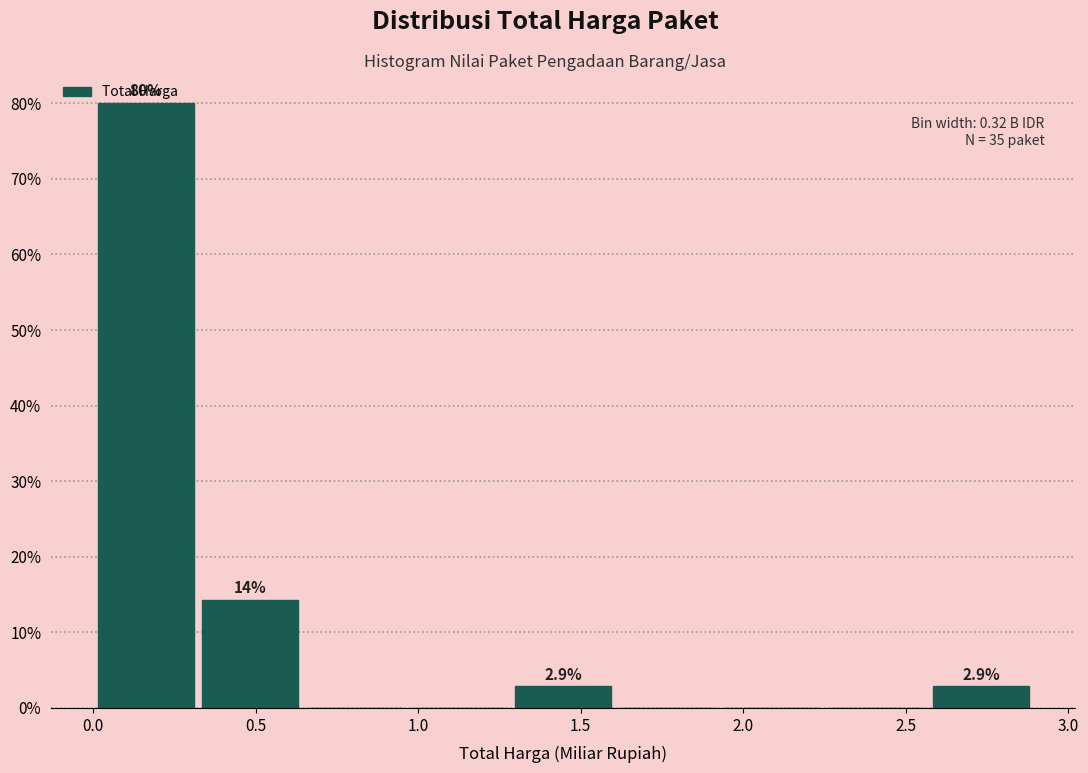

Which range on the x-axis has the tallest bar?

0.00 to 0.30